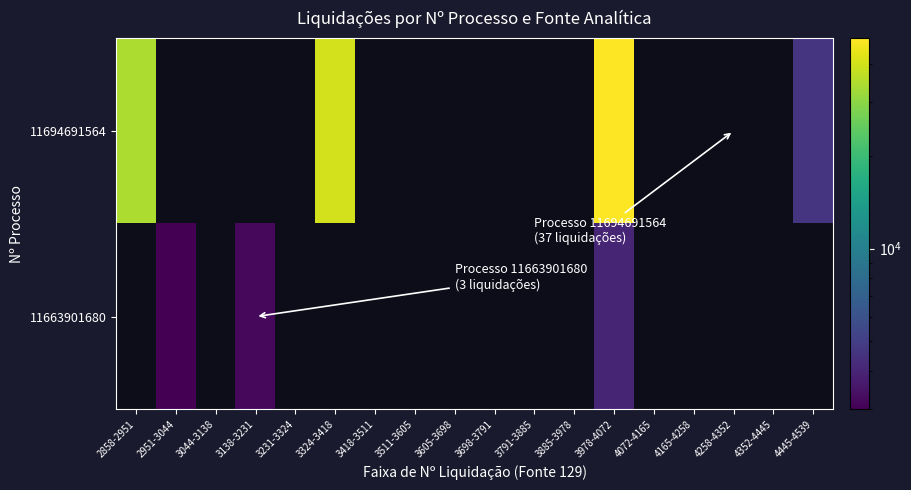

At which category is the sum across all series the highest?

3978-4072